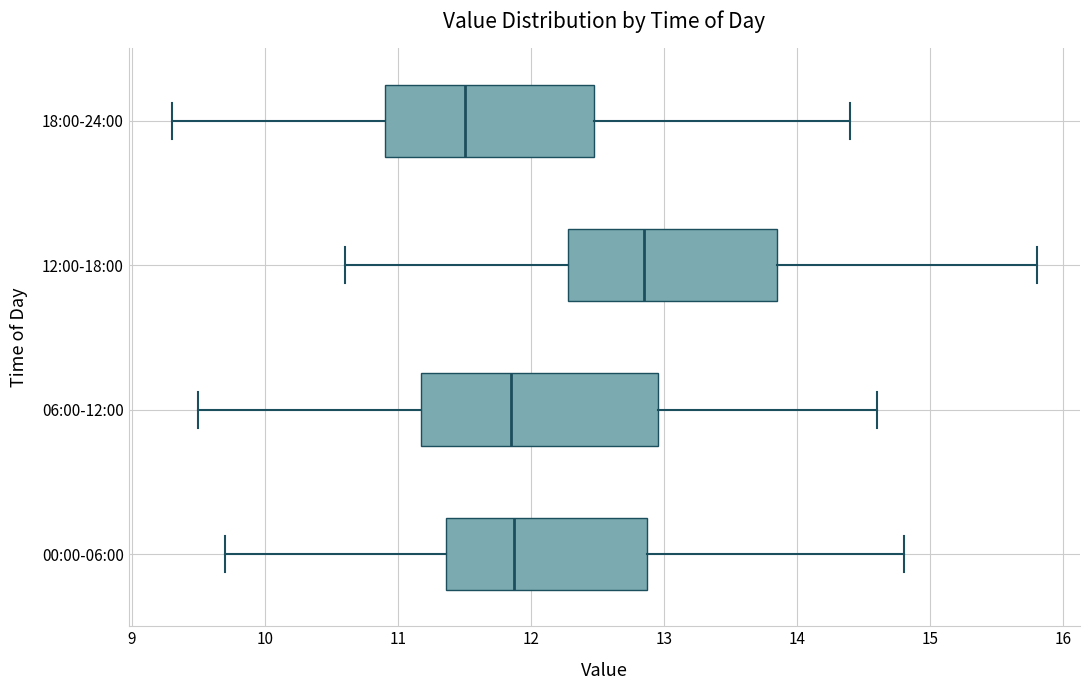

Reading bottom to top, transcribe this box plot: for each box, give where its median line is, the range the box spans, and where its two whiskers end, as read against the x-axis. The values are not printed on the chart, so give them approximately, as read against the axis.

00:00-06:00: median 11.9, box 11.4 to 12.9, whiskers 9.7 to 14.8
06:00-12:00: median 11.9, box 11.2 to 13.0, whiskers 9.5 to 14.6
12:00-18:00: median 12.9, box 12.3 to 13.9, whiskers 10.6 to 15.8
18:00-24:00: median 11.5, box 10.9 to 12.5, whiskers 9.3 to 14.4